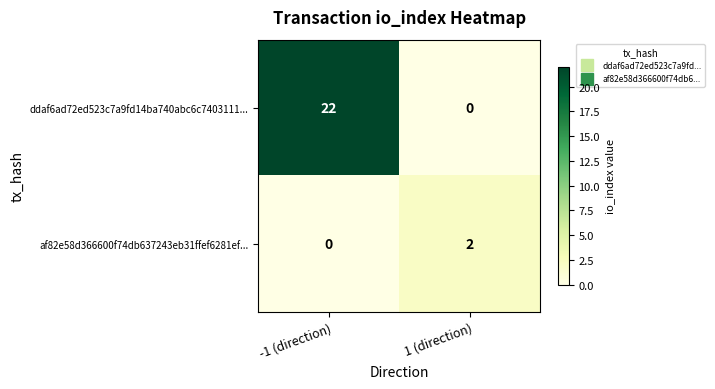

At how many categories does at least one series exceed 8?

1